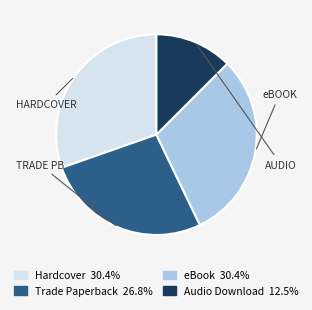

Is there a majority slice in this chart?

No